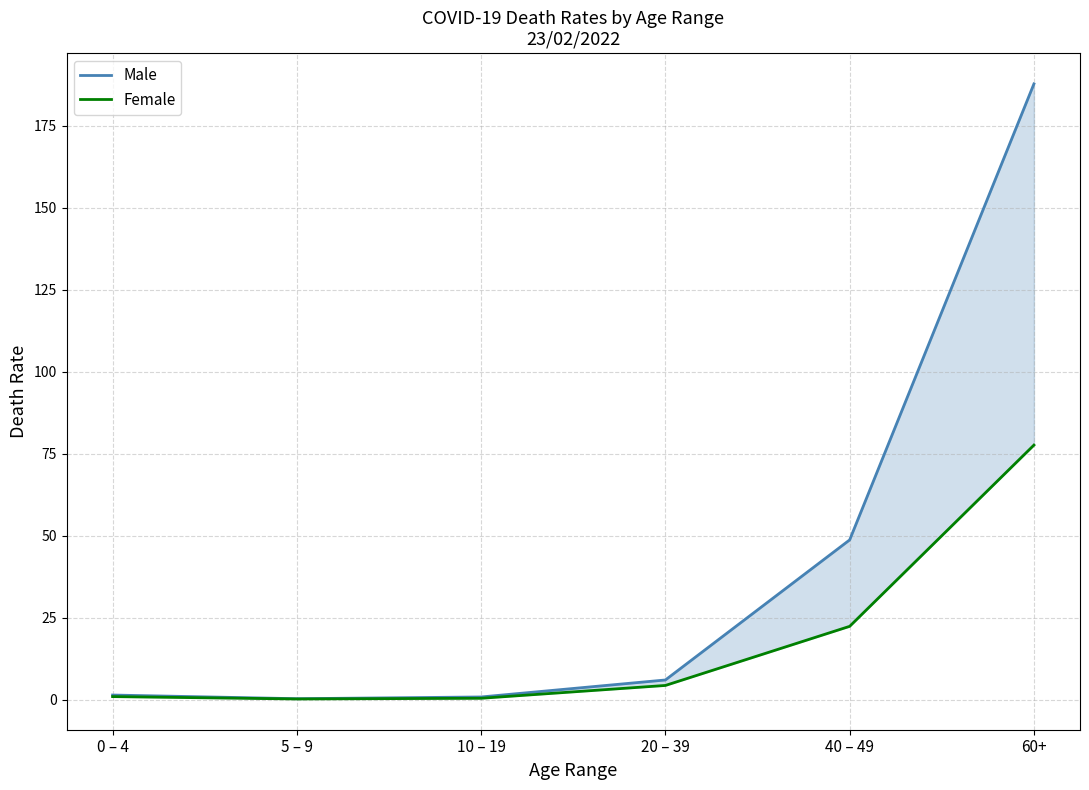

What is the label of the 6th point from the left?

60+